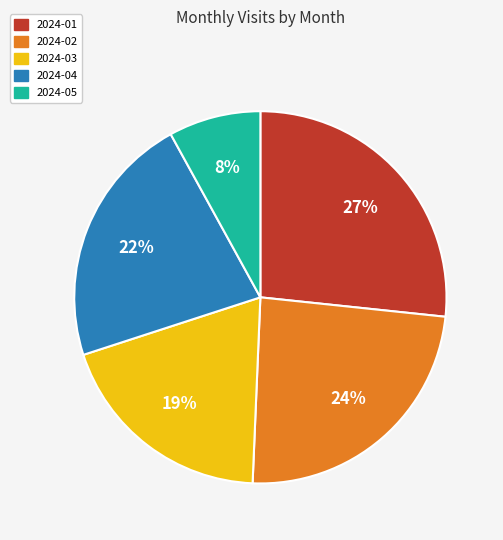

Which slice is the smallest?

2024-05